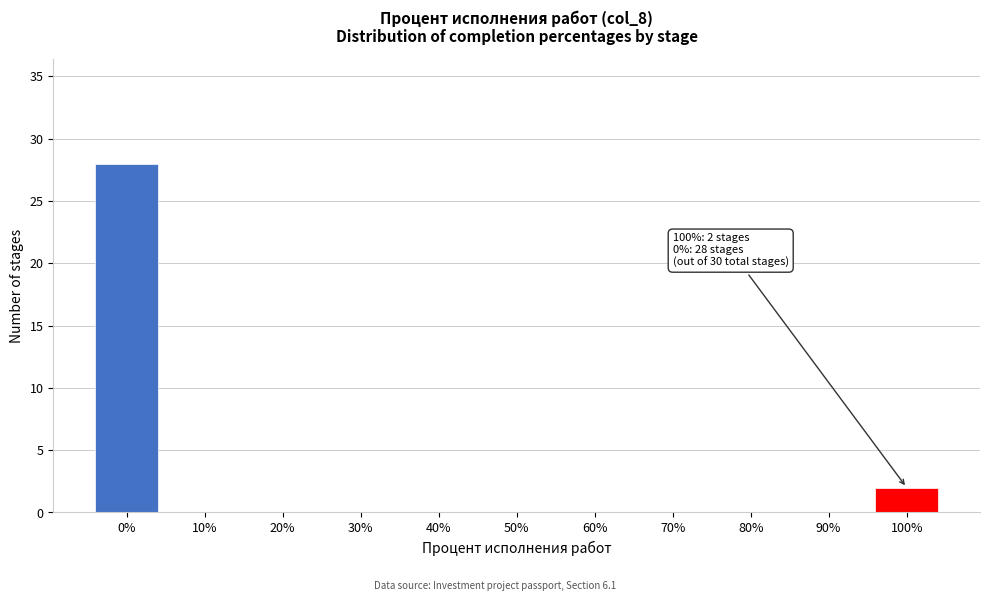

Reading left to right, list all the values displayed in this chart.

0%=28	10%=0	20%=0	30%=0	40%=0	50%=0	60%=0	70%=0	80%=0	90%=0	100%=2